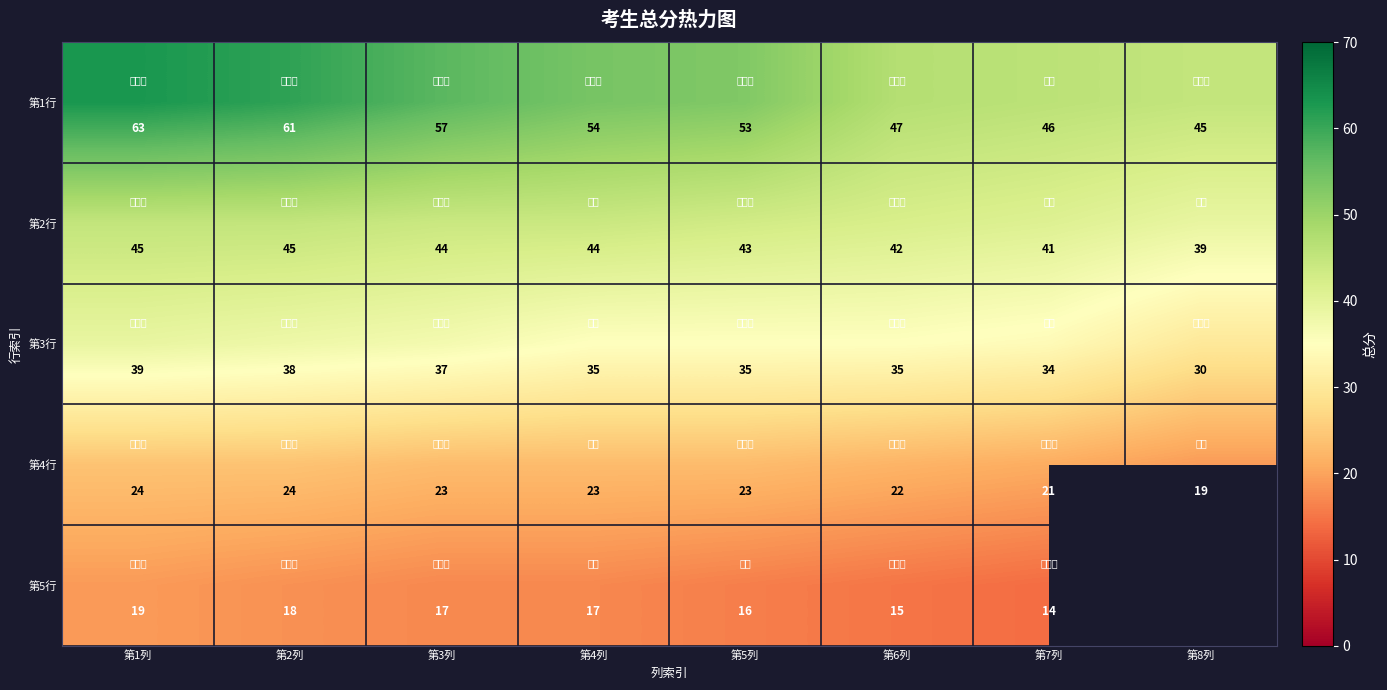

Is the value of 第1行 at 第4列 greater than the value of 第3行 at 第3列?

Yes